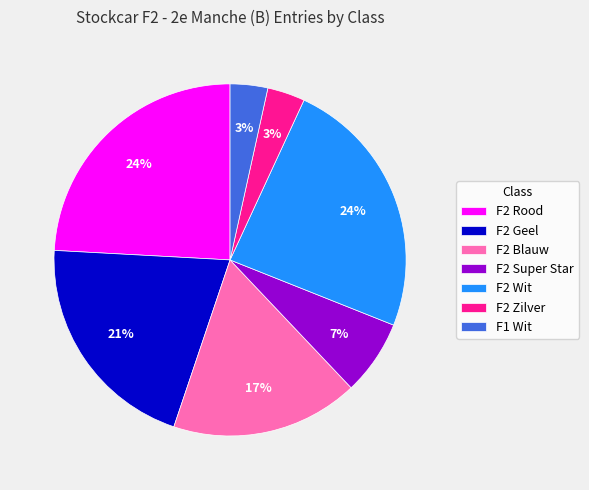

To the nearest percent, what is the difference between the largest and smallest slice percentages?

21%